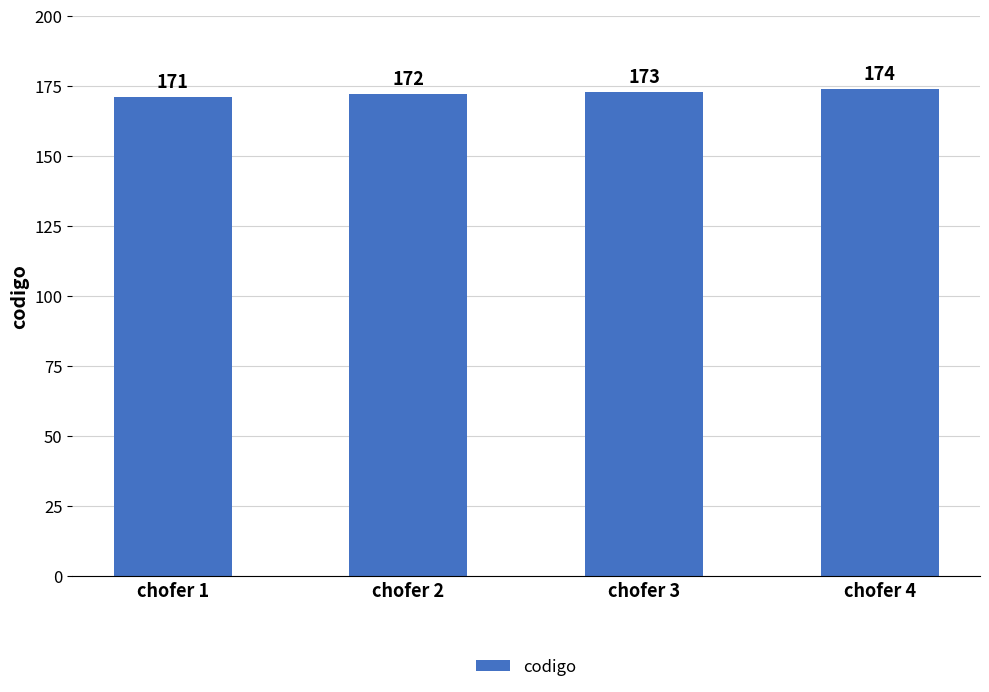

List the labels in order of value, largest first.

chofer 4, chofer 3, chofer 2, chofer 1